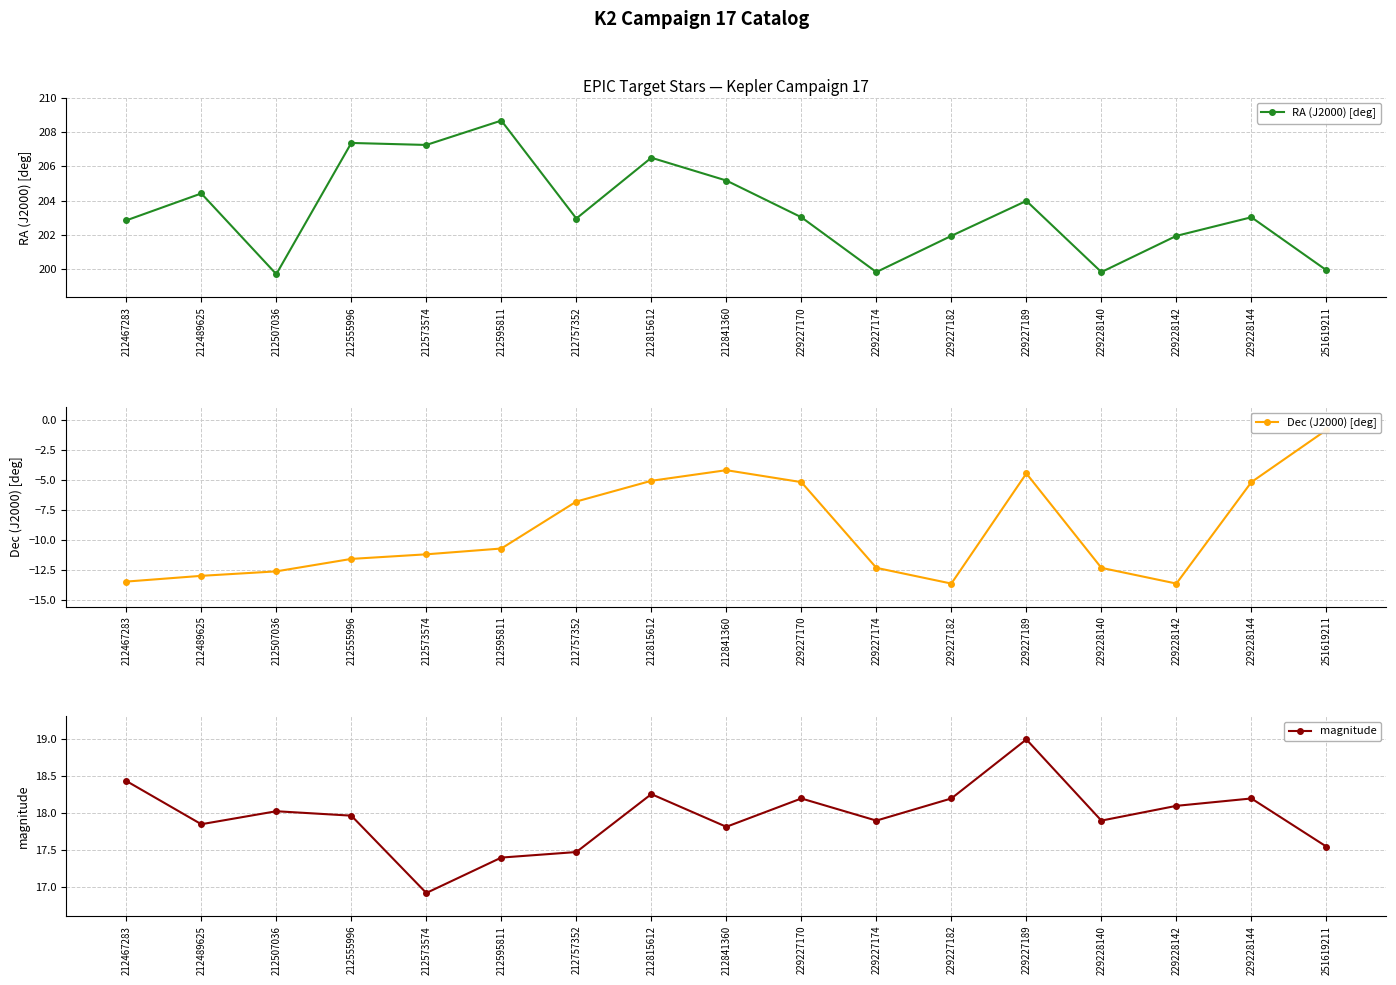

How many lines are shown in the chart?

3